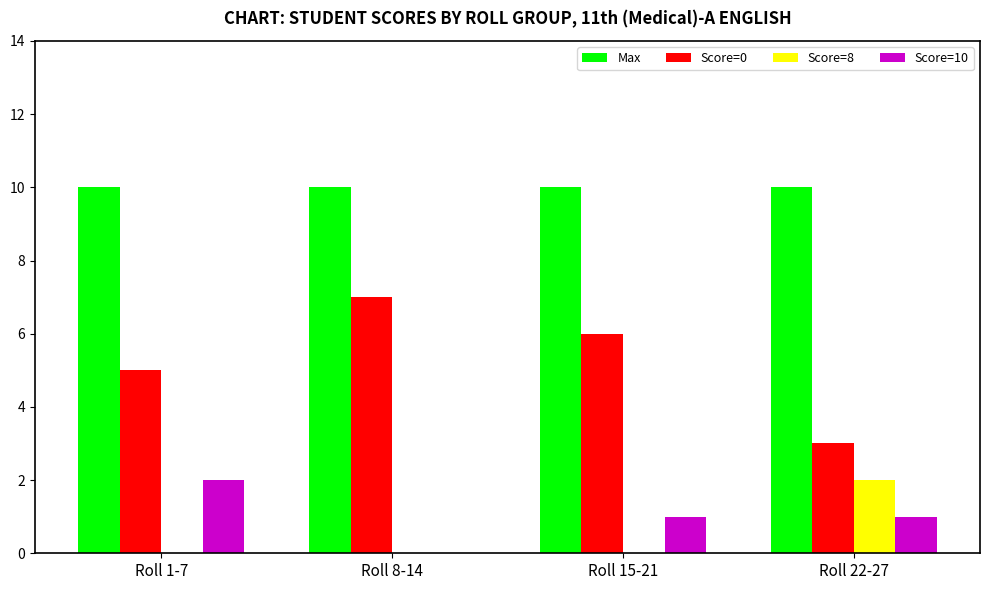

How many series are shown in this chart?

4